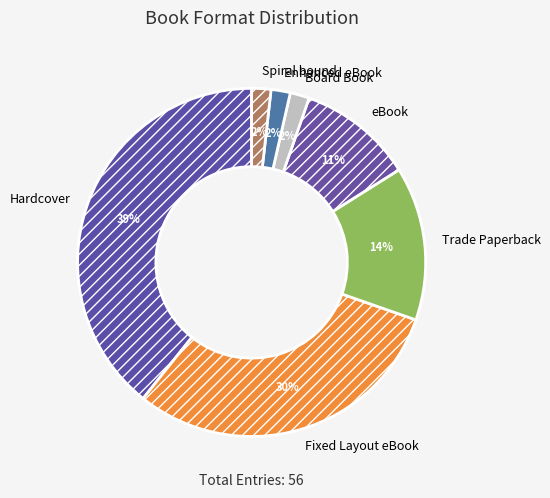

True or false: Spiral bound accounts for 2% of the total.

True